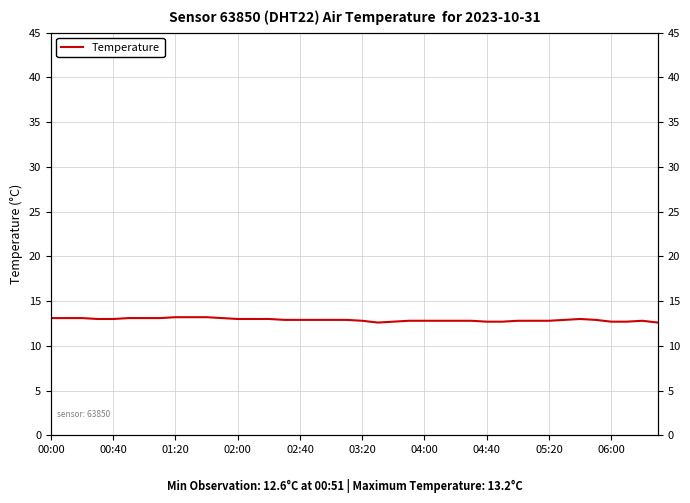

Where is the first local minimum?

21